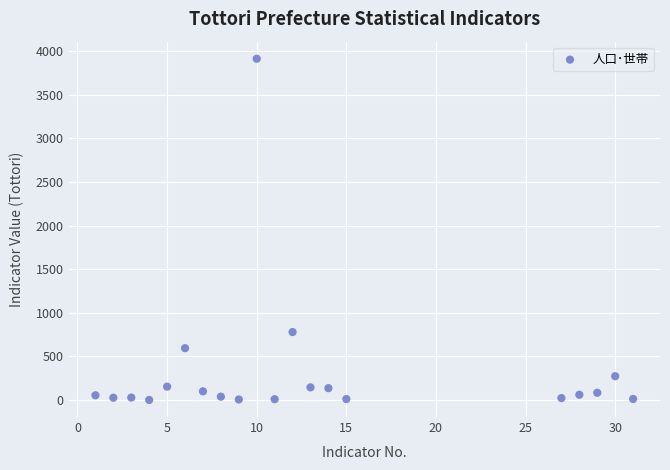

What Y value in the scatter plot is closest to 1956?

778.8